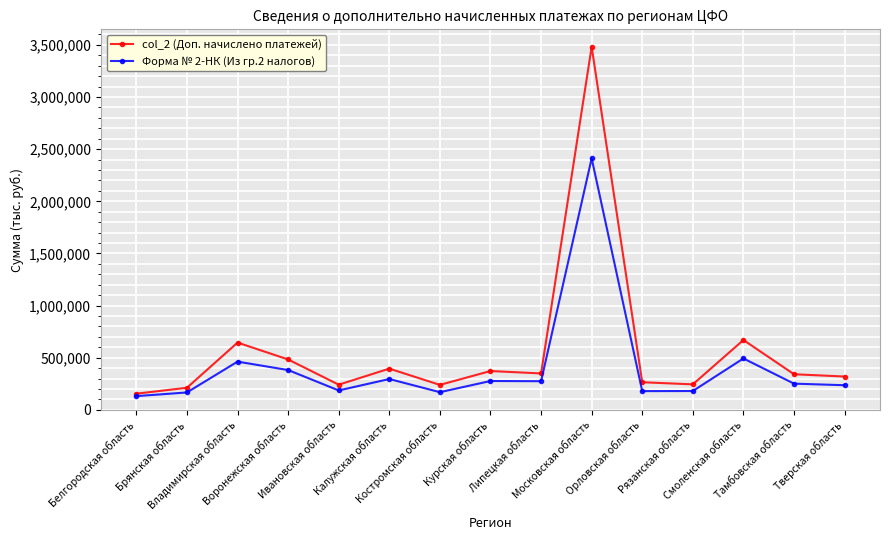

What is the label of the 6th point from the right?

Московская область